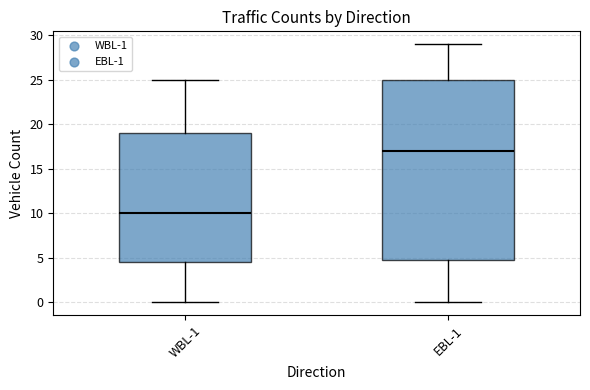

Where does the lower whisker of the box for WBL-1 end on the y-axis? The values are not printed on the chart, so give them approximately, as read against the axis.

0.0